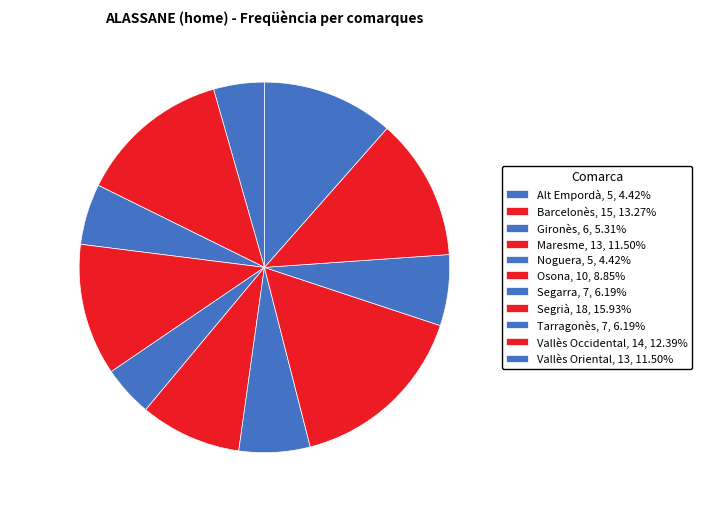

What is the change in value from Gironès to Vallès Occidental?

+8